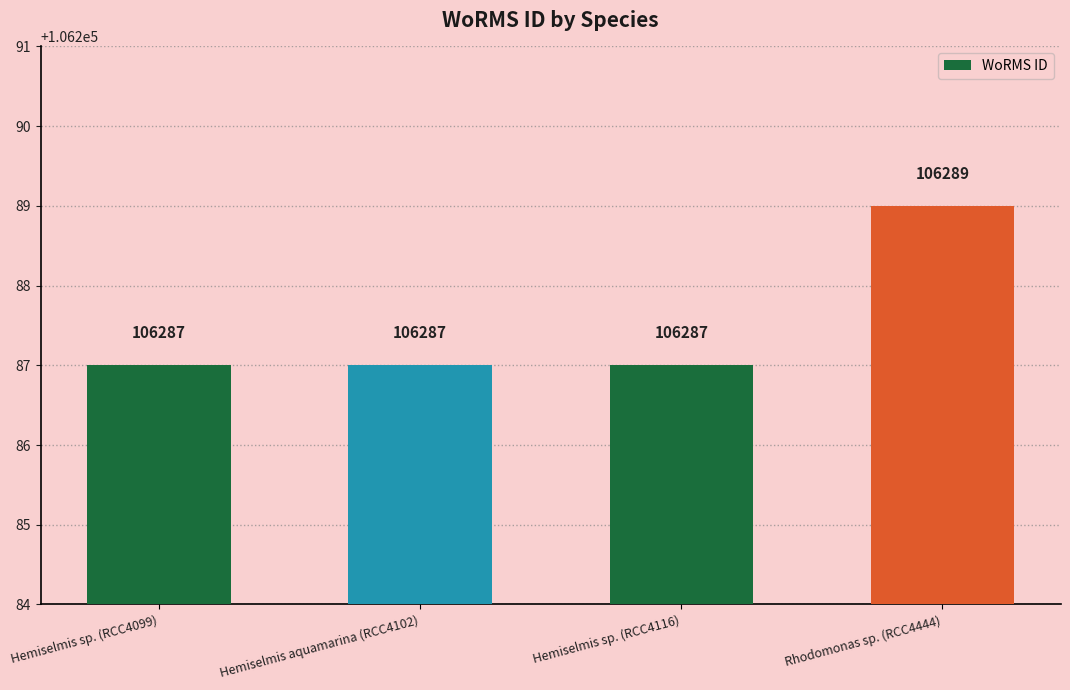

Does the chart contain any negative values?

No